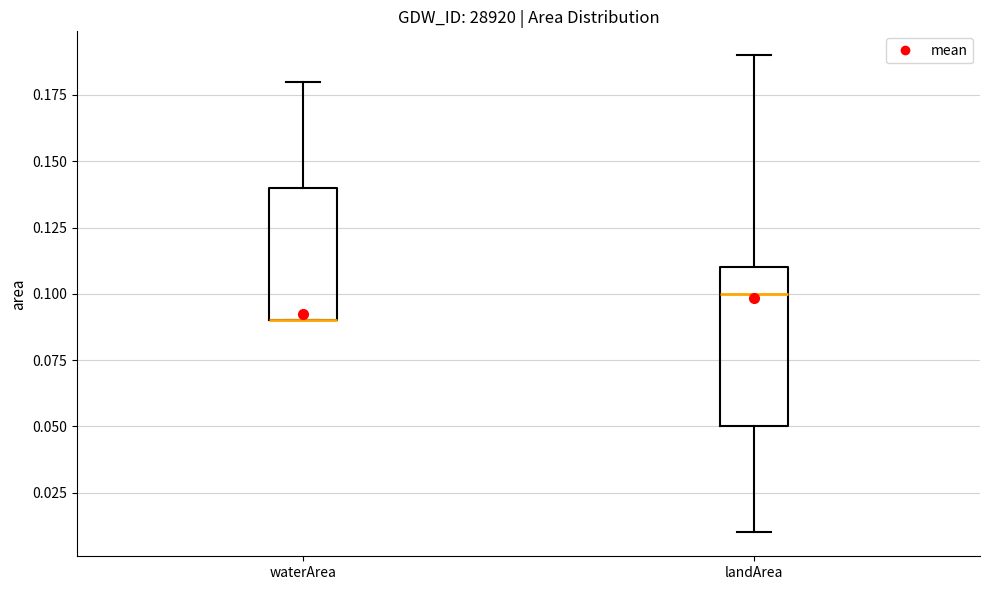

Reading left to right, read every box against the y-axis: the position of its median line, the range the box covers, and the ends of its whiskers. The values are not printed on the chart, so give them approximately, as read against the axis.

waterArea: median 0.09 (drawn on the box's lower edge), box 0.09 to 0.14, whiskers 0.09 to 0.18
landArea: median 0.10, box 0.05 to 0.11, whiskers 0.01 to 0.19